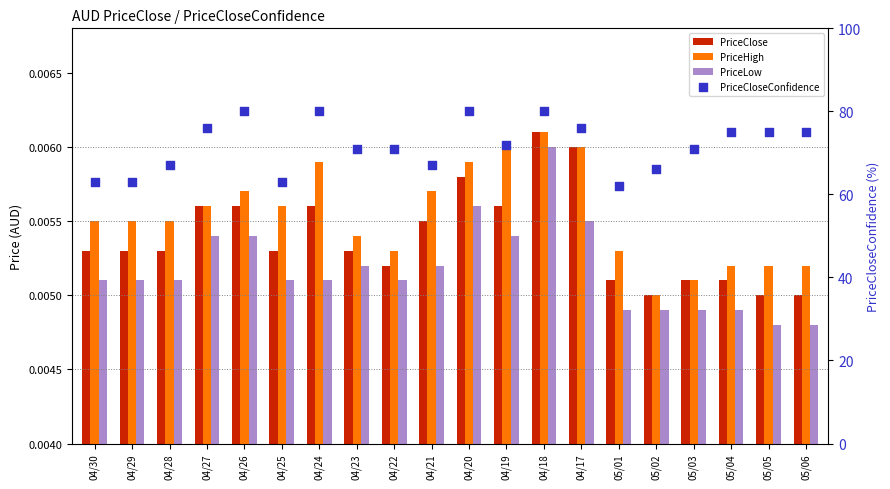

Which series has the largest Y range (max minus min)?

PriceCloseConfidence